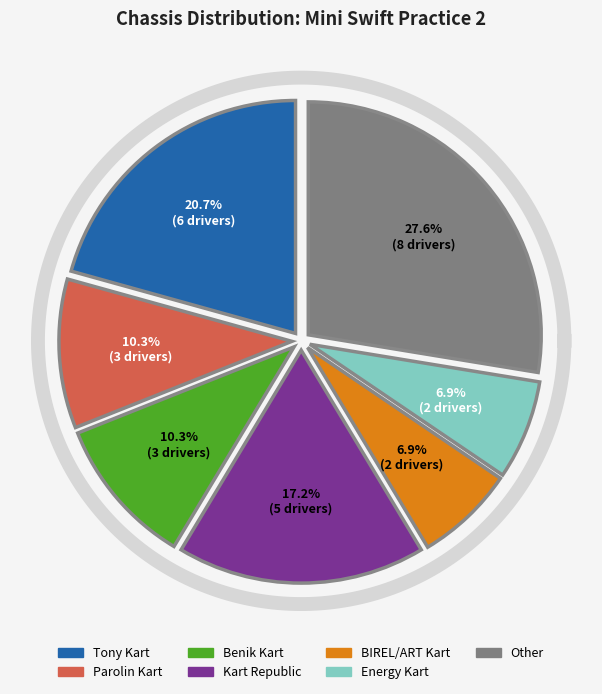

How many segments does this pie chart have?

7